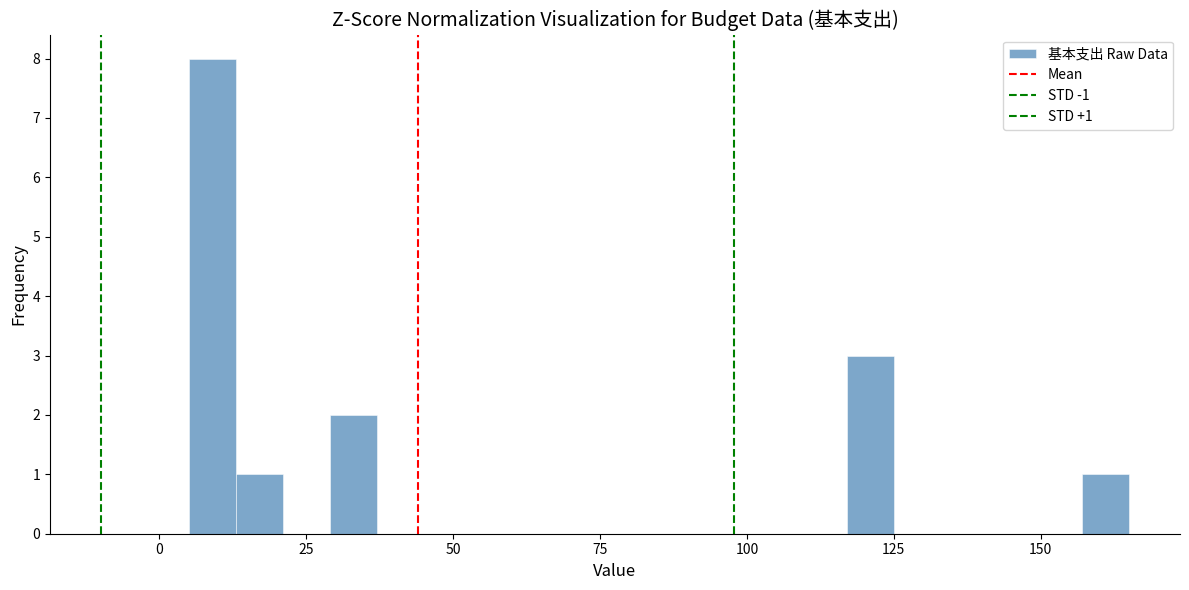

Read against the x-axis, roughly where is the centre of the tallest bar?

10